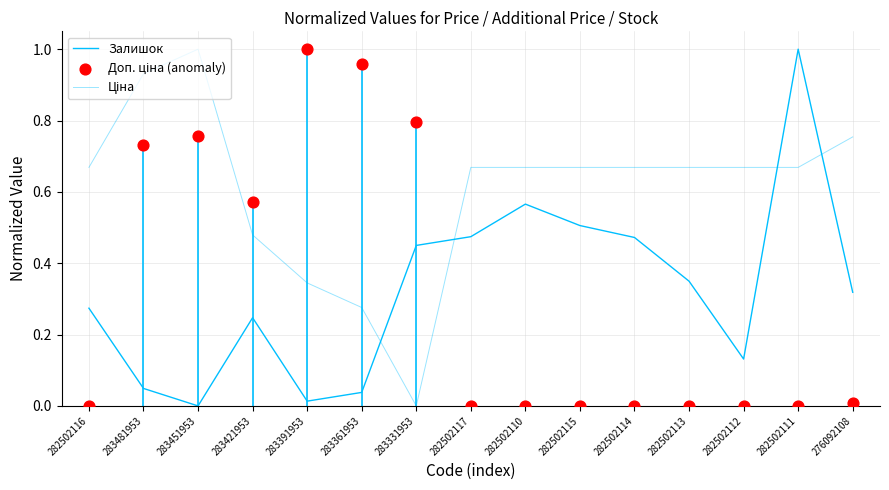

At how many categories does at least one series exceed 0?

15